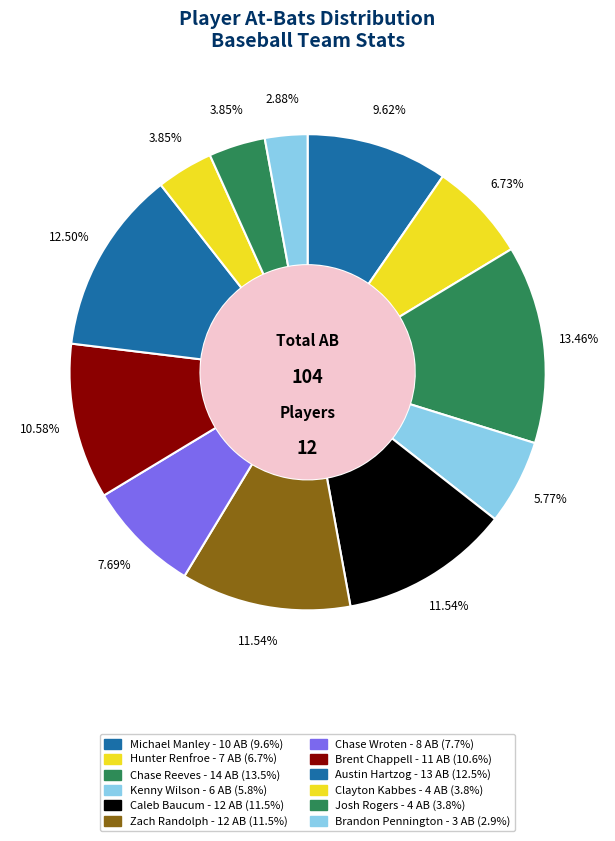

What is the ratio of the value at Clayton Kabbes to the value at Josh Rogers?

1.0